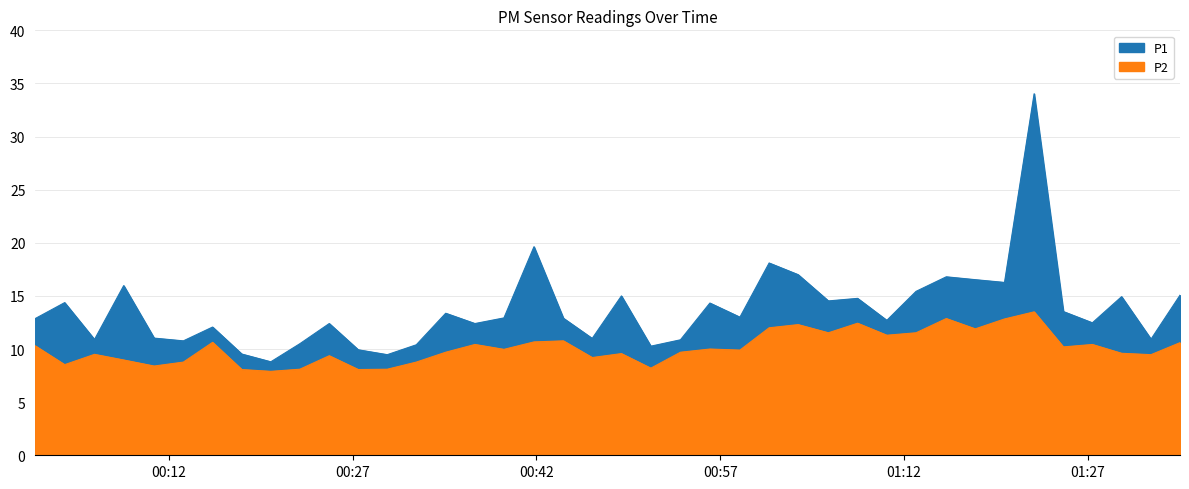

How many distinct data groups are displayed?

2